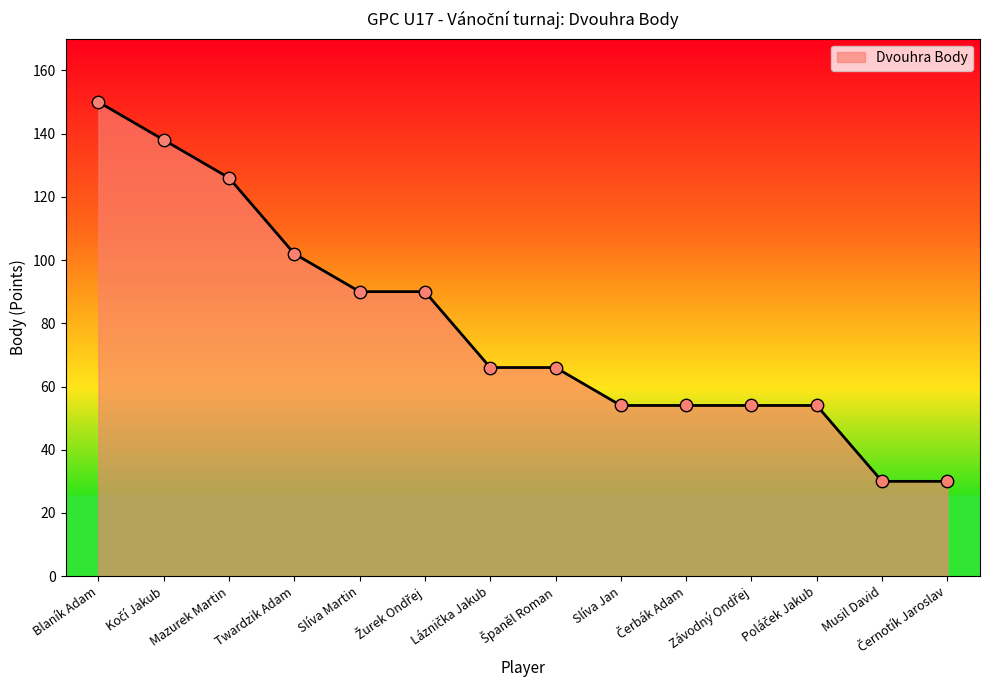

The chart shows a value of 126 at Mazurek Martin. True or false?

True